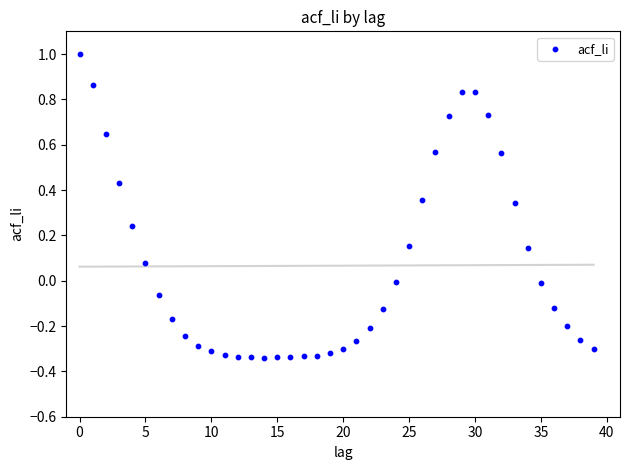

What is the range of Y values (max minus min)?

1.3